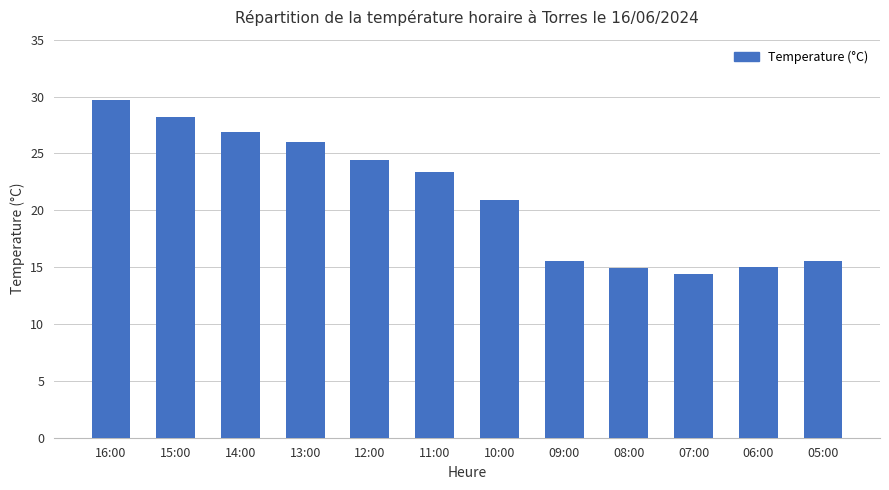

At which category does the chart reach its peak across all series?

16:00